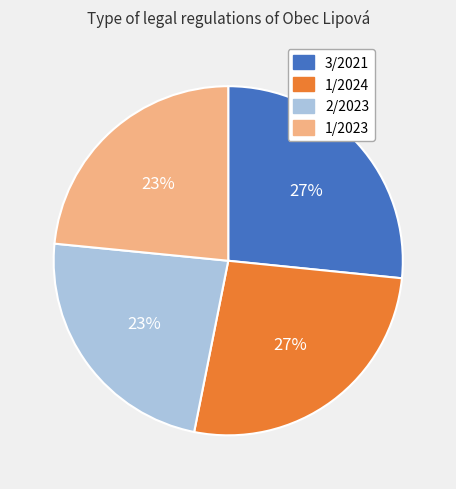

Is it true that 1/2023 is 38% of the pie?

False